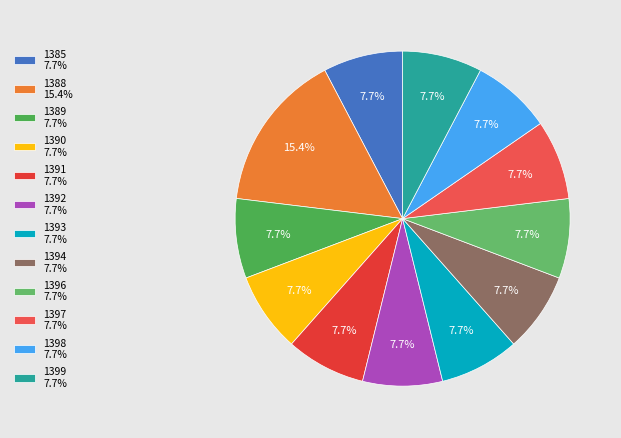

How much of the chart is everything except 1388?

84.6%